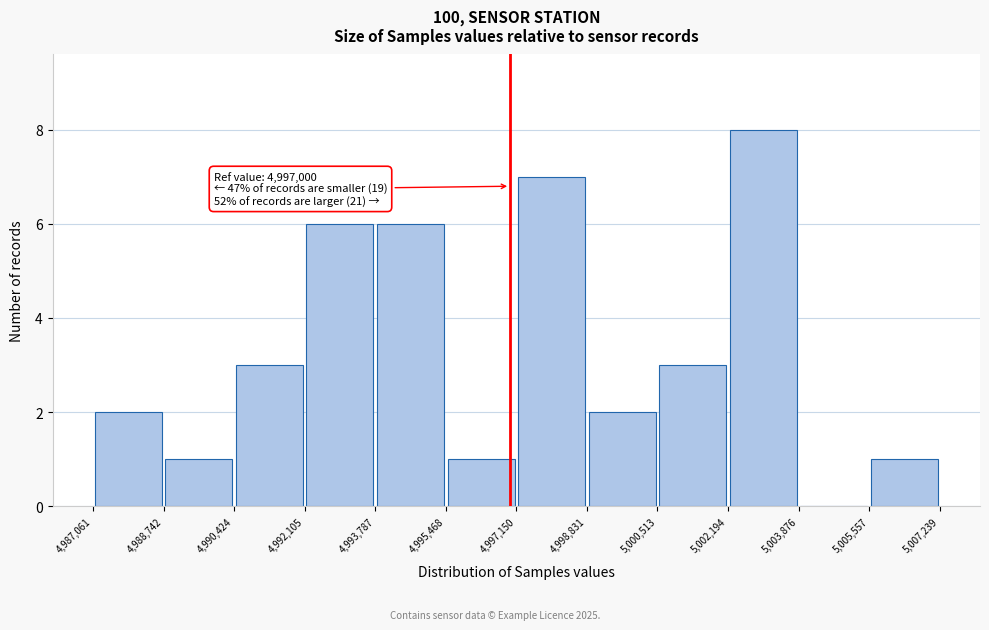

Which range on the x-axis has the tallest bar?

5,002,194 to 5,003,876